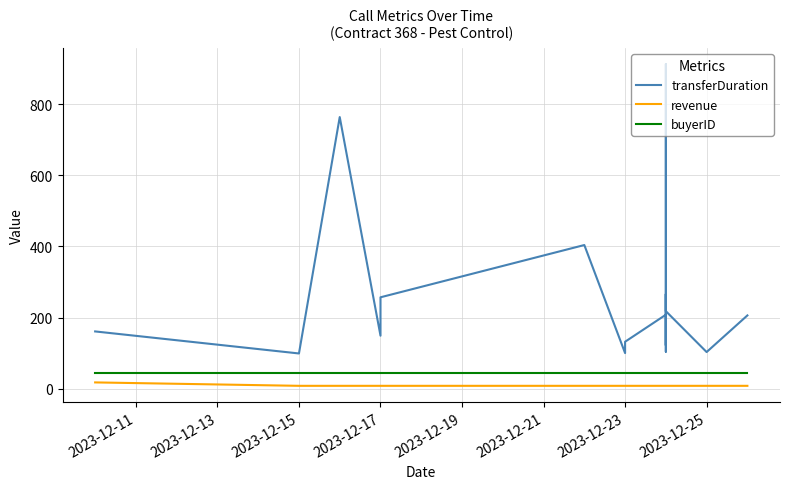

Count the number of data series in this chart.

3